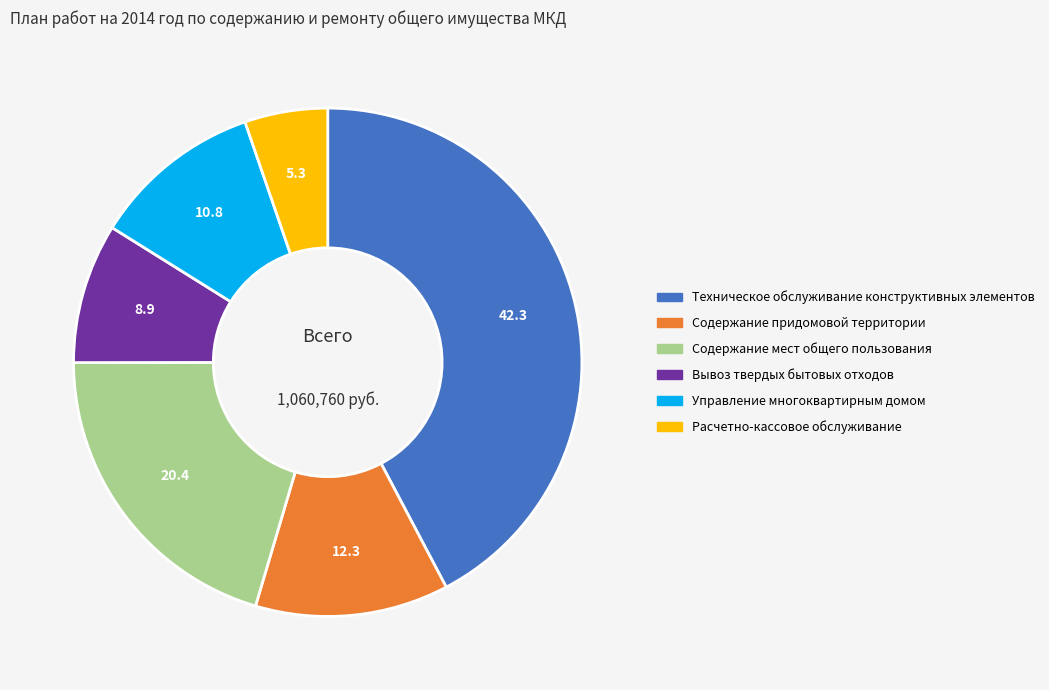

Which category has the biggest portion of the pie?

Техническое обслуживание конструктивных элементов